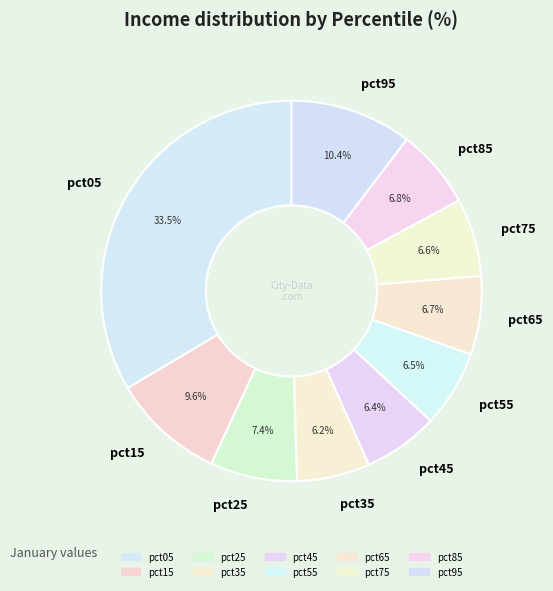

To the nearest percent, what is the combined percentage of pct85 and pct95?

17%